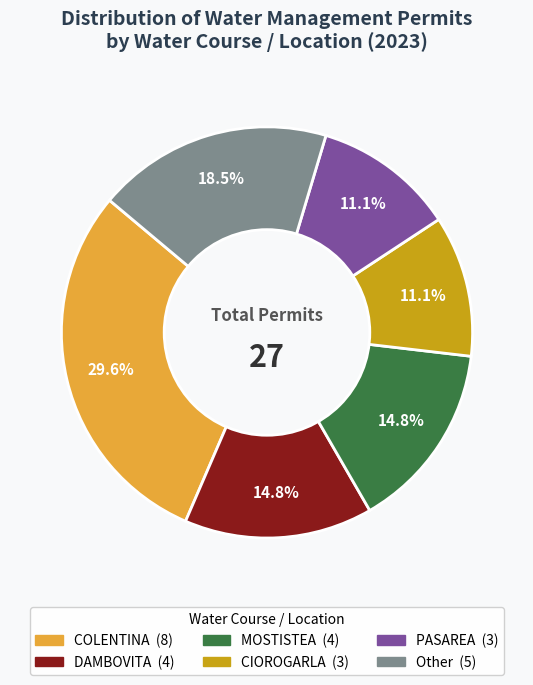

Does any single category account for the majority?

No